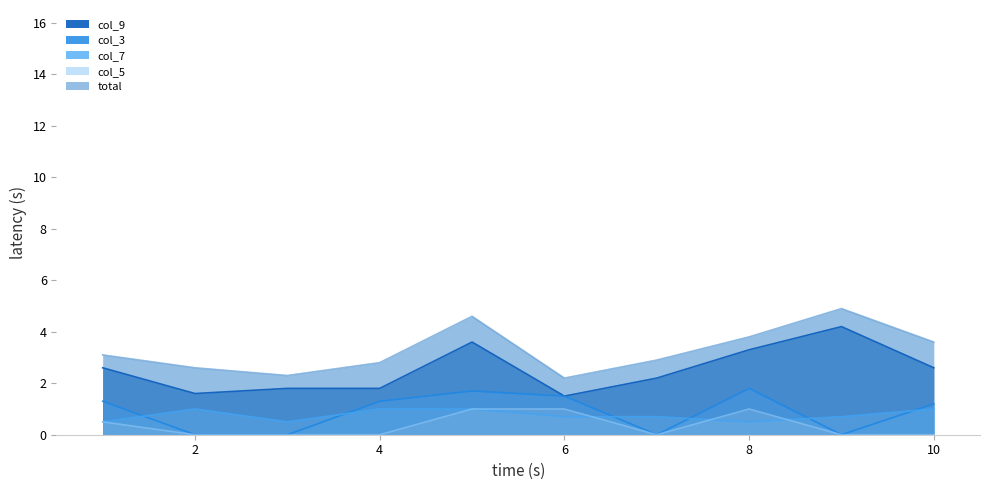

How many distinct data groups are displayed?

5